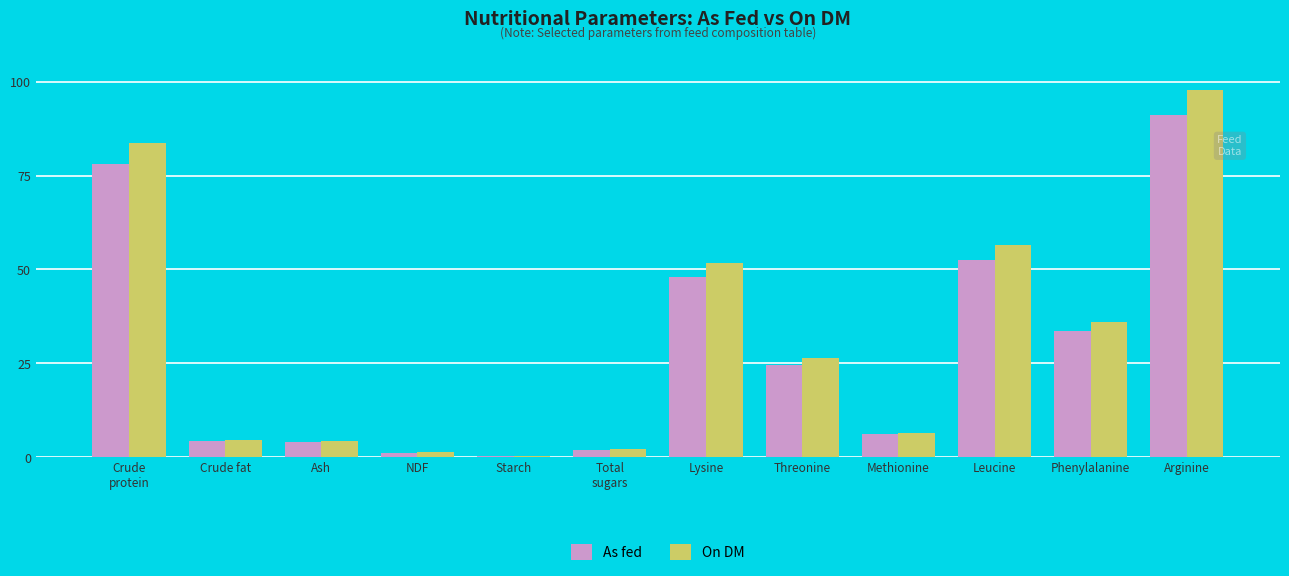

Is it true that As fed equals 20.3 at Lysine?

False